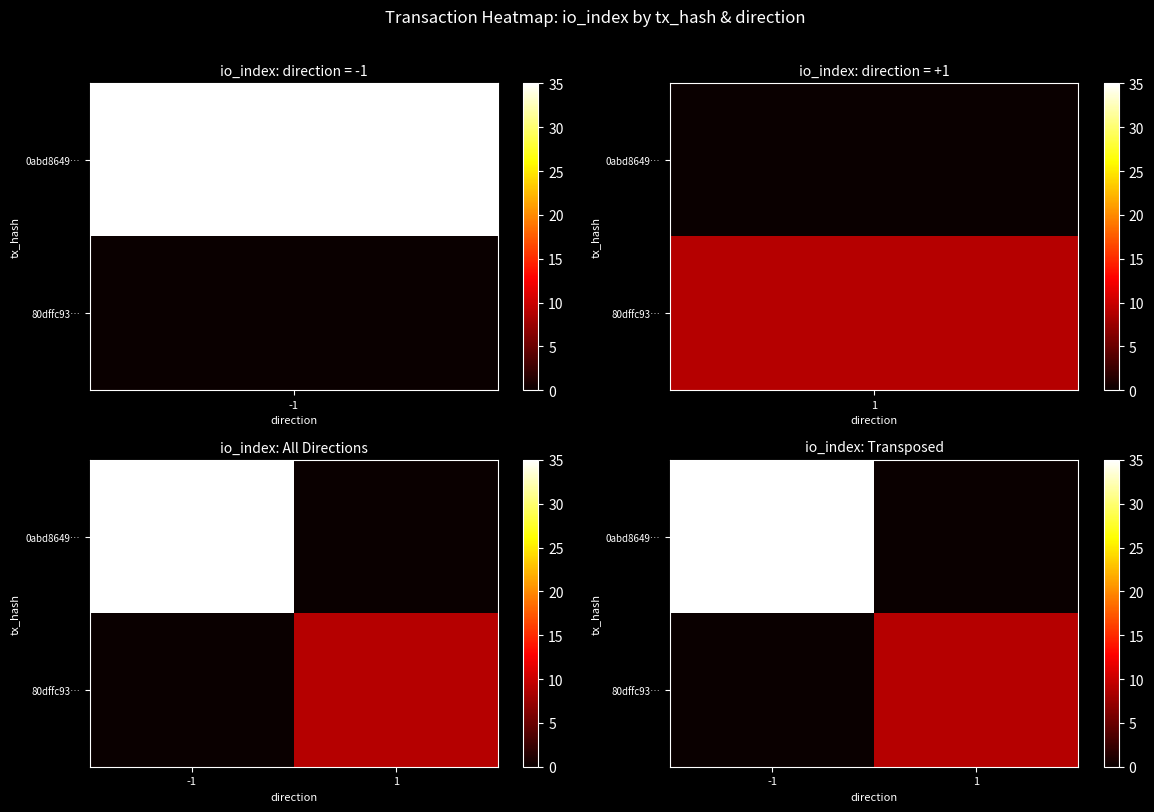

What is the sum of all 0abd8649… values?

35